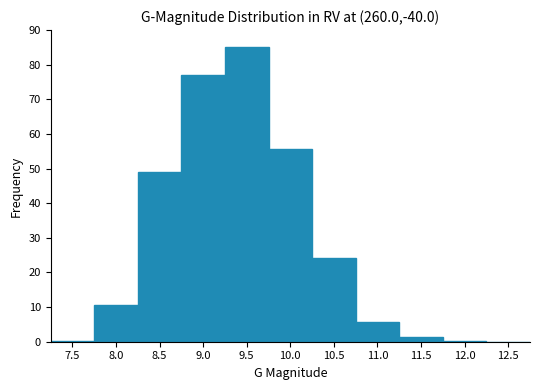

Where is the data nearest to the value 42?

8.5